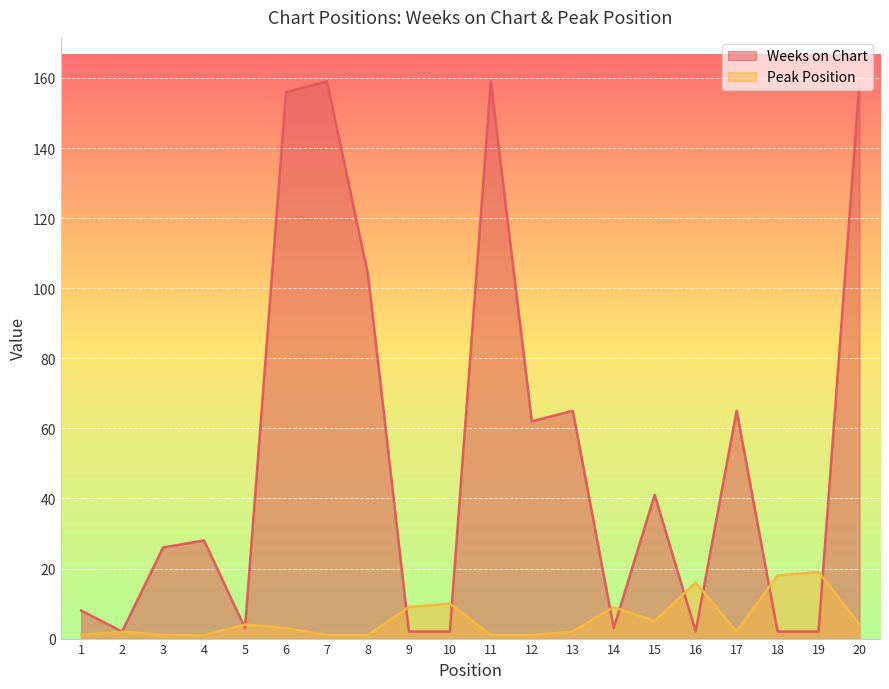

How many categories are shown in the chart?

20